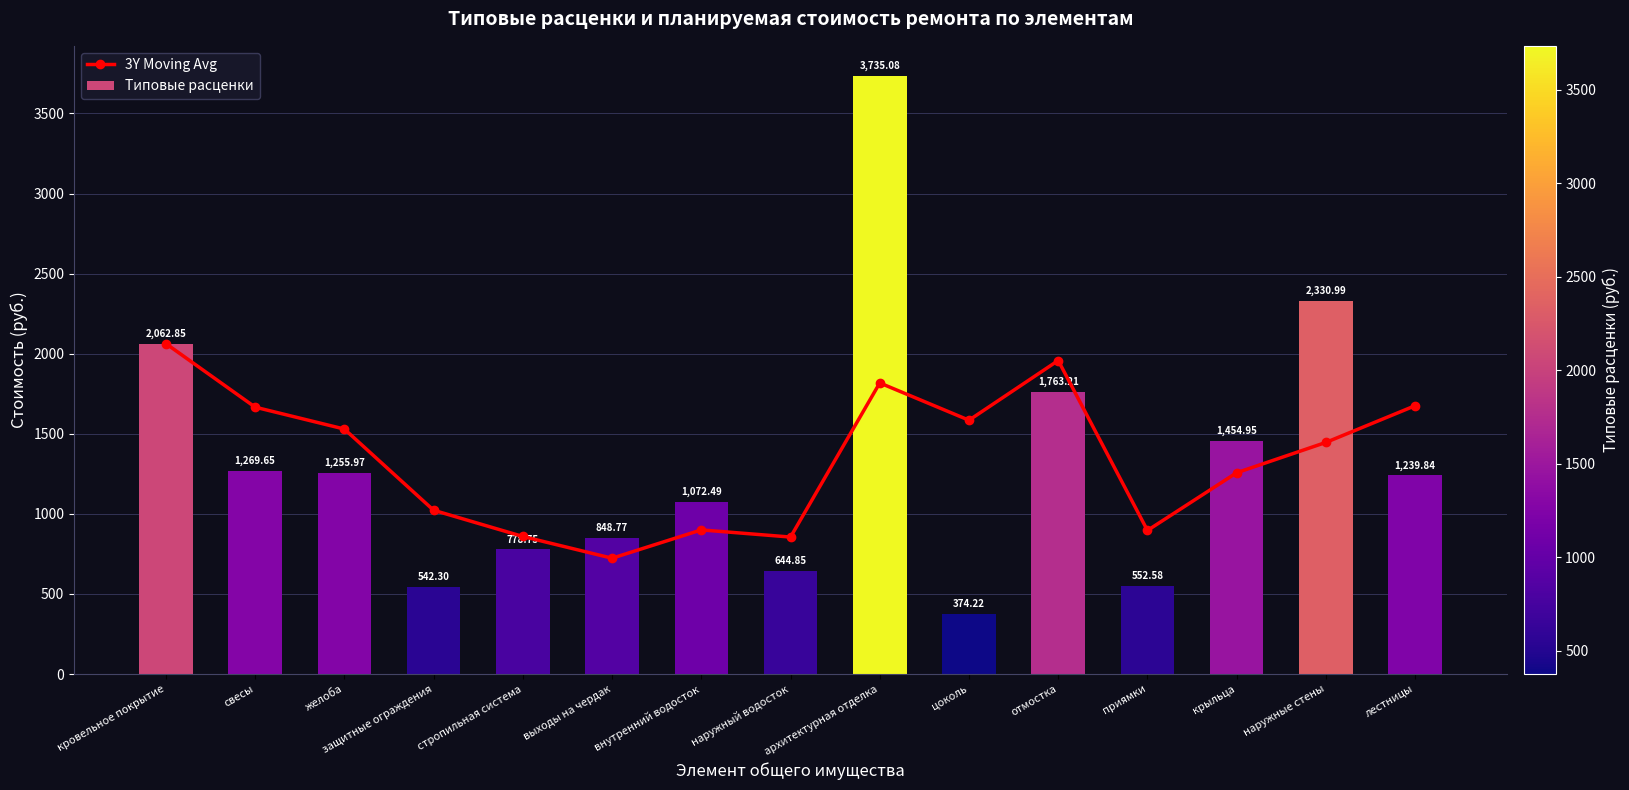

The Типовые расценки series shows 542.3 at защитные ограждения. True or false?

True